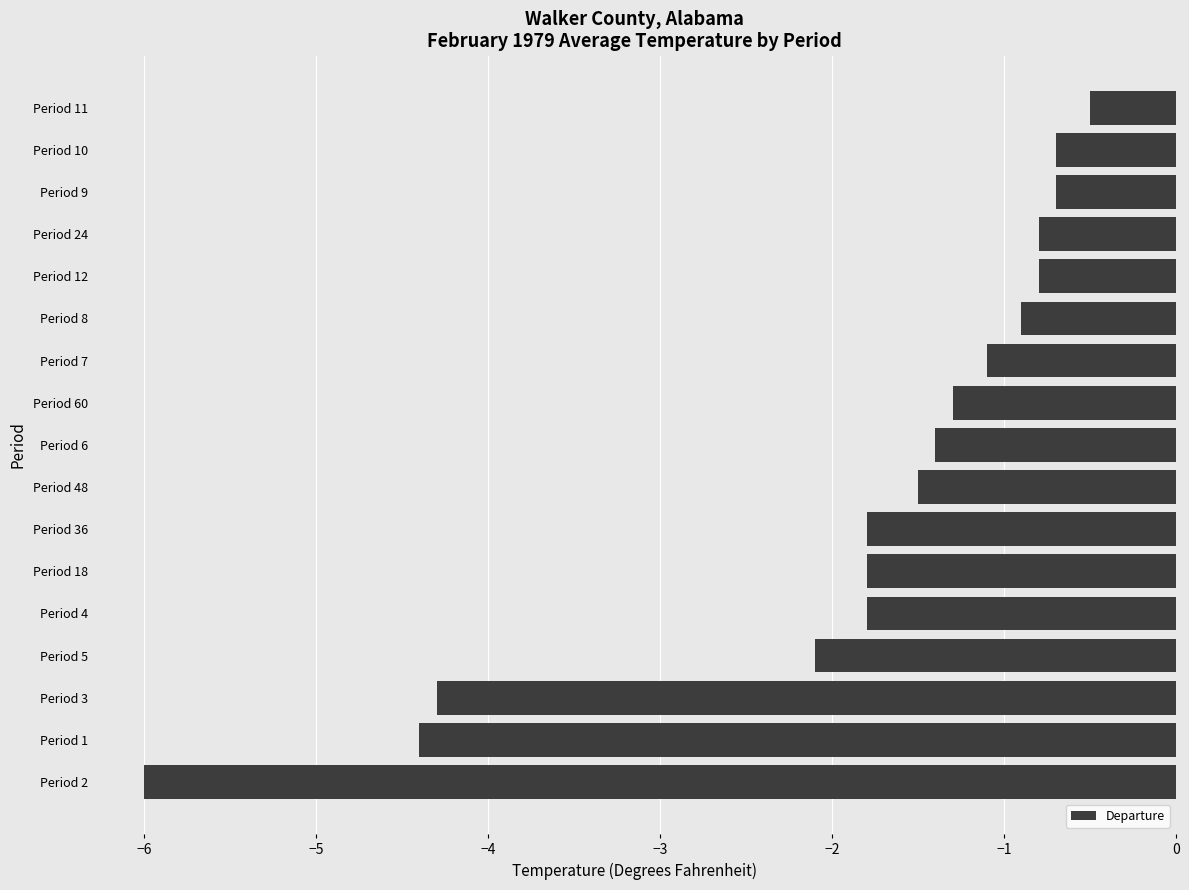

Where is the data nearest to the value -3?

Period 5